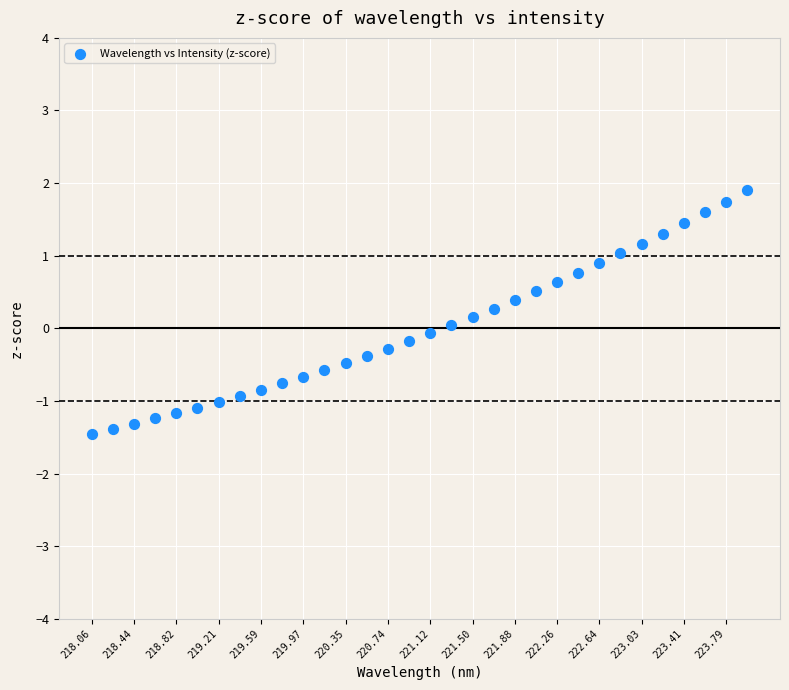

What is the range of Y values (max minus min)?

3.4